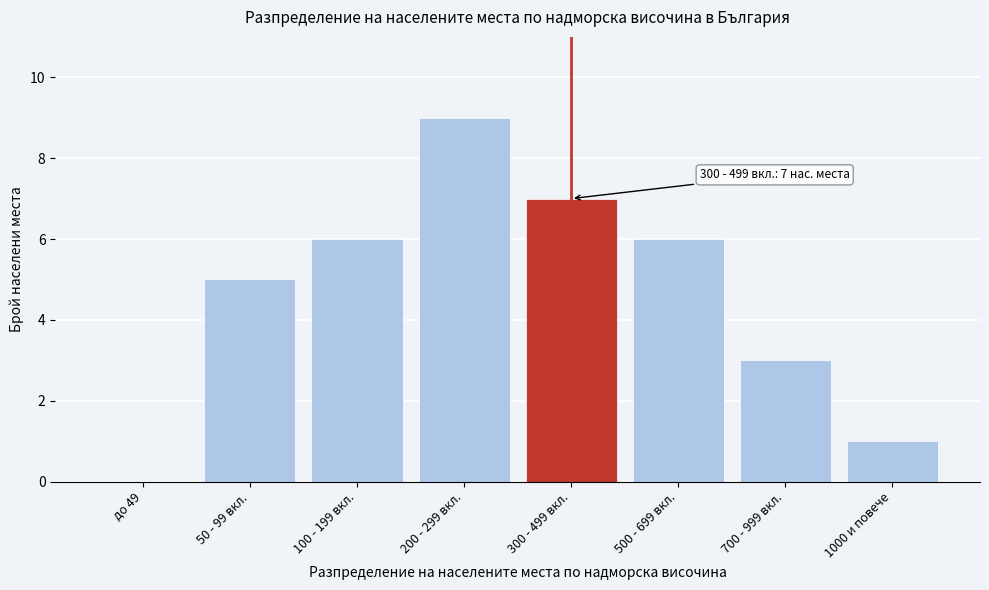

Reading right to left, list all the values displayed in this chart.

1000 и повече=1	700 - 999 вкл.=3	500 - 699 вкл.=6	300 - 499 вкл.=7	200 - 299 вкл.=9	100 - 199 вкл.=6	50 - 99 вкл.=5	до 49=0